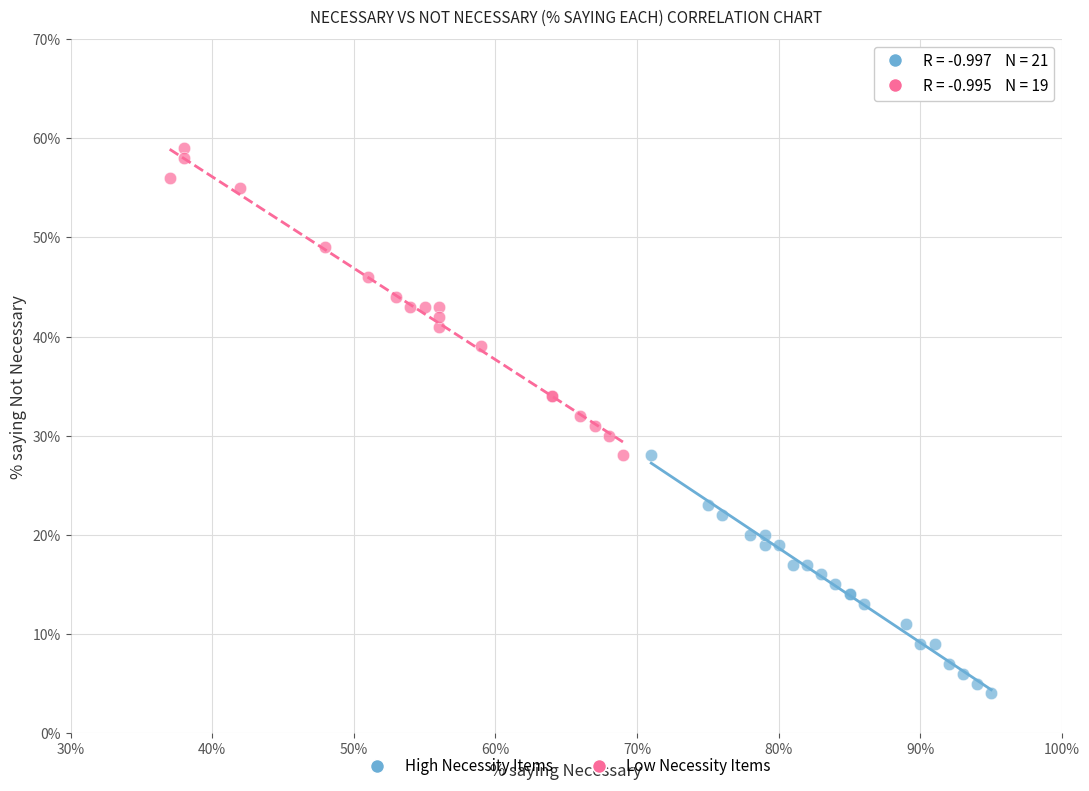

What are all the series names shown in the legend?

High Necessity Items, Low Necessity Items